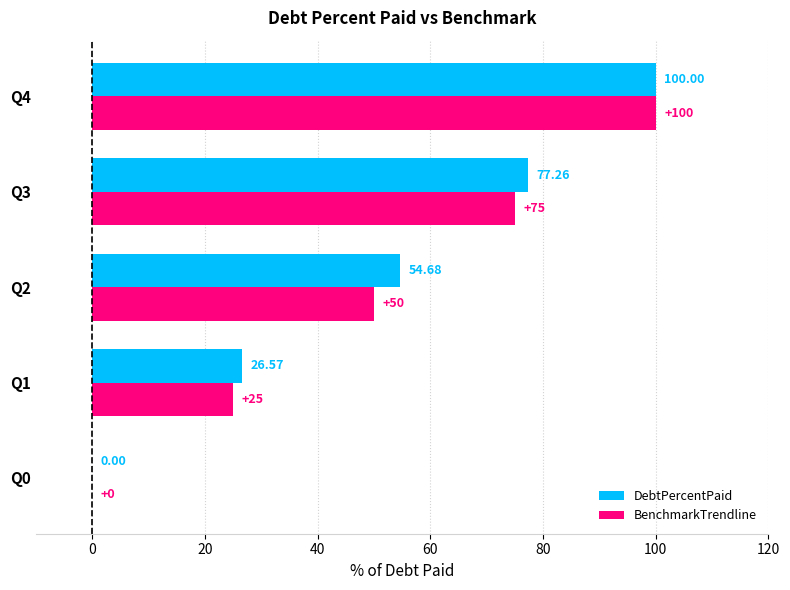

Between Q1 and Q4, which series saw the biggest shift?

BenchmarkTrendline